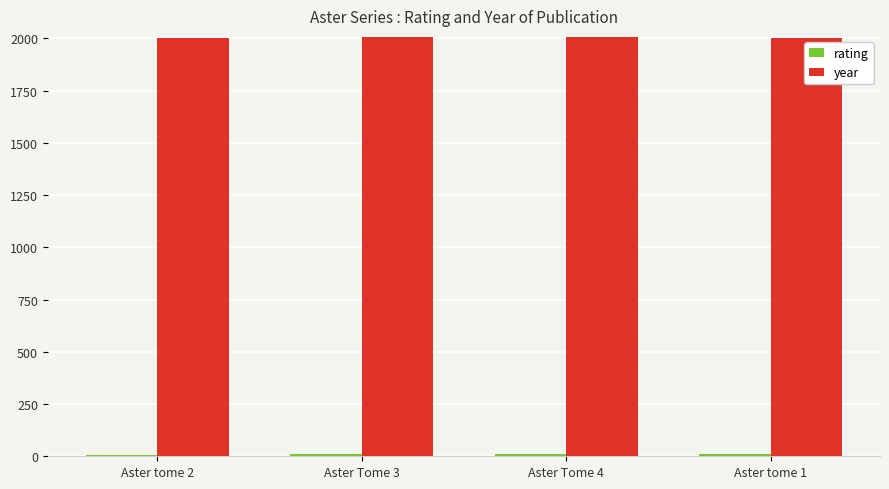

What is the average value of the year series?

2005